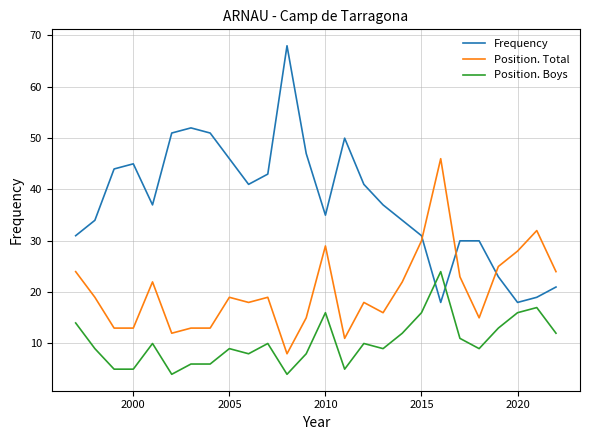

List the series in order of their peak value, lowest first.

Position. Boys, Position. Total, Frequency